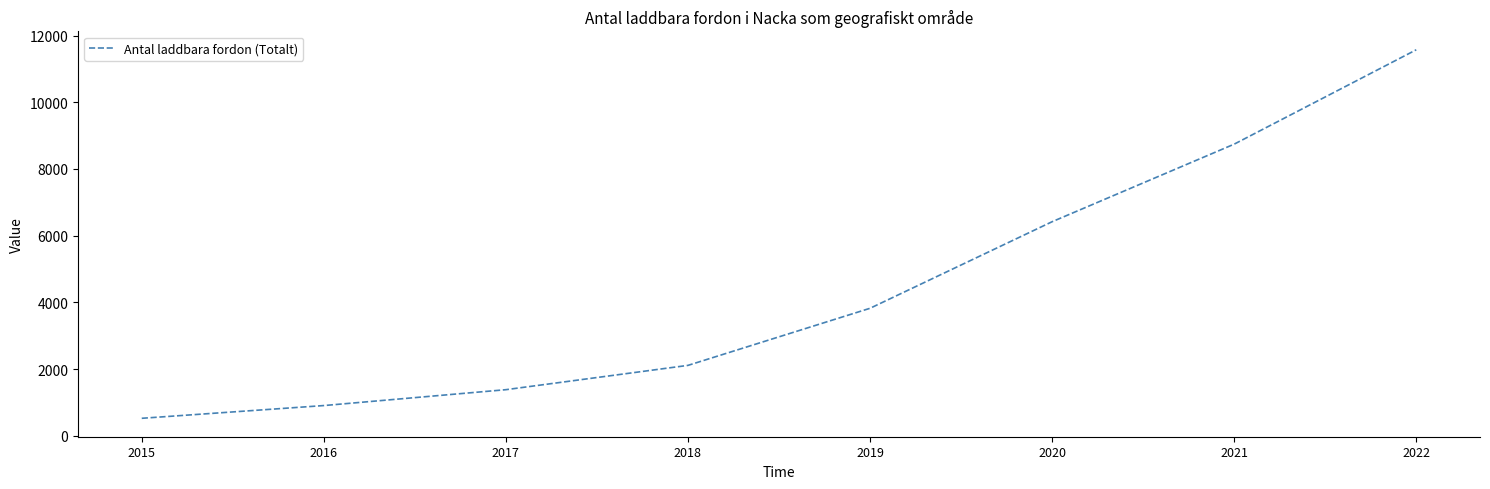

List the labels in order of value, largest first.

2022, 2021, 2020, 2019, 2018, 2017, 2016, 2015